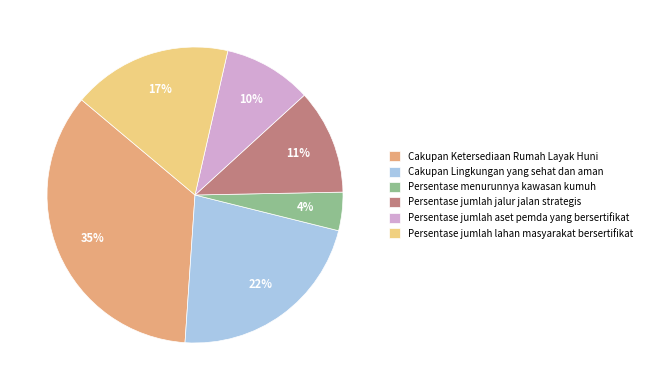

Is the sum of Cakupan Ketersediaan Rumah Layak Huni and Persentase menurunnya kawasan kumuh greater than half?

No